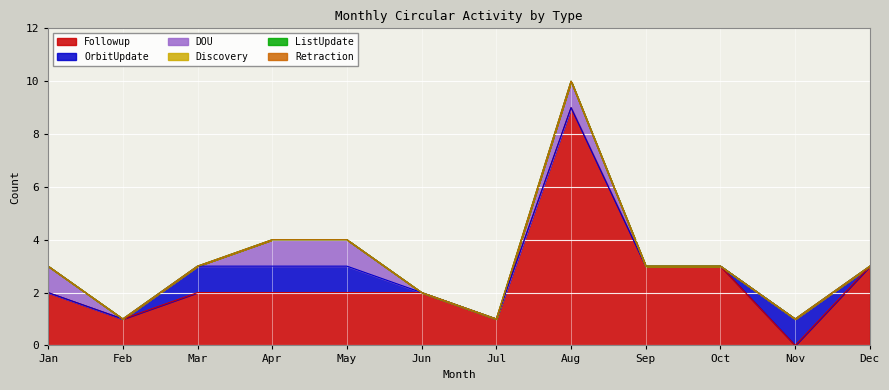

What is the spread (max minus min) of values at Jul?

1